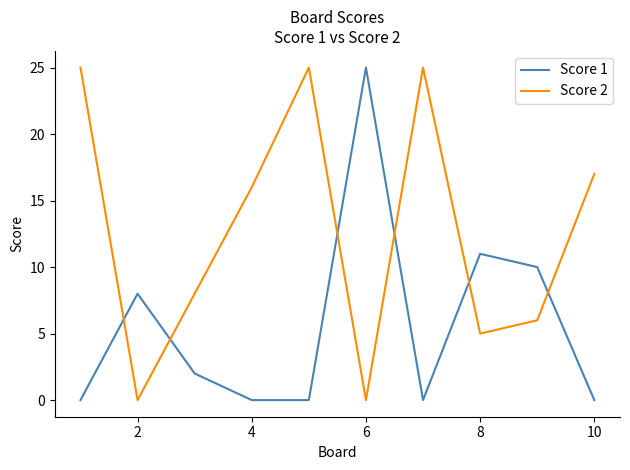

Reading right to left, list all the values displayed in this chart.

Score 1: 0	10	11	0	25	0	0	2	8	0
Score 2: 17	6	5	25	0	25	16	8	0	25